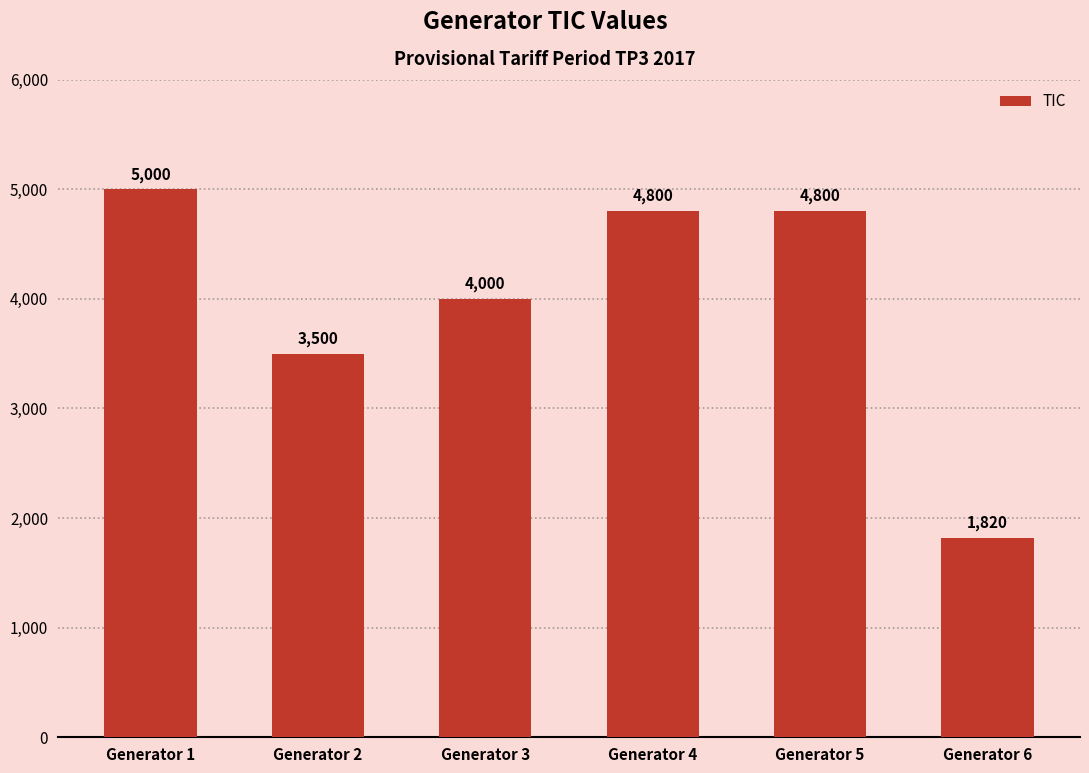

What is the difference between the second highest and minimum values?

2980